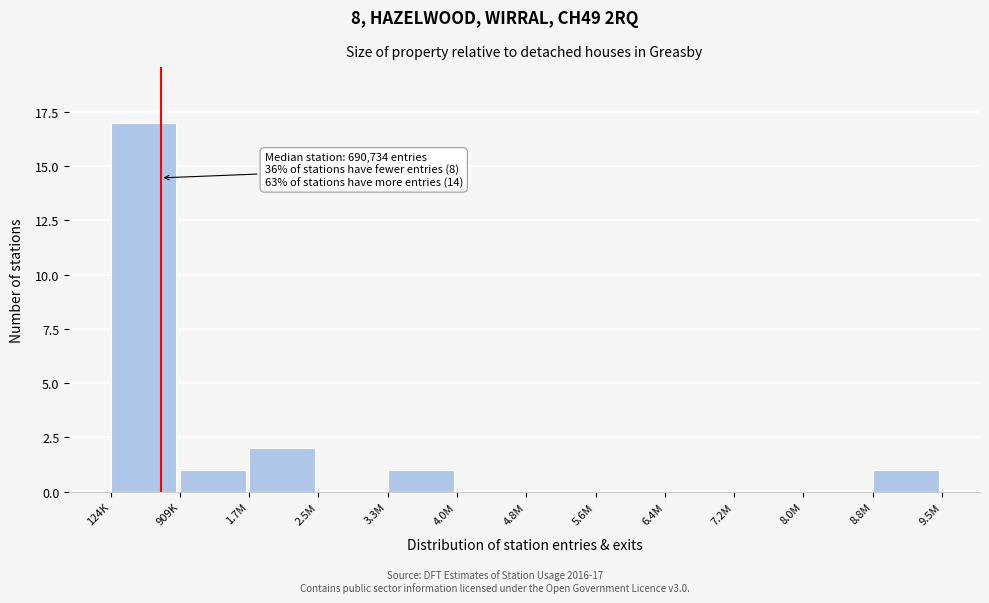

Reading left to right, extract all data points from this chart.

124K=17	909K=1	1.7M=2	2.5M=0	3.3M=1	4.0M=0	4.8M=0	5.6M=0	6.4M=0	7.2M=0	8.0M=0	8.8M=1